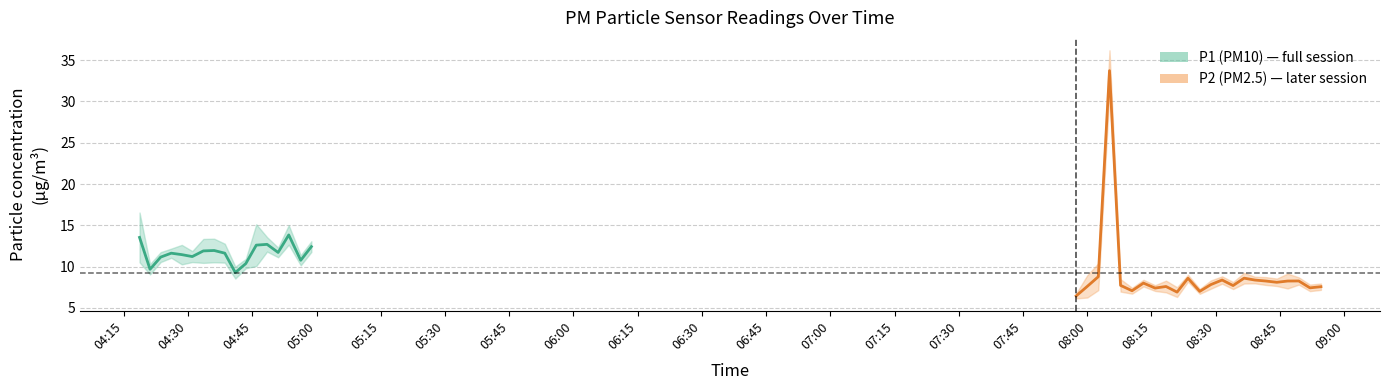

How many data points in P2 are less than 7?

7